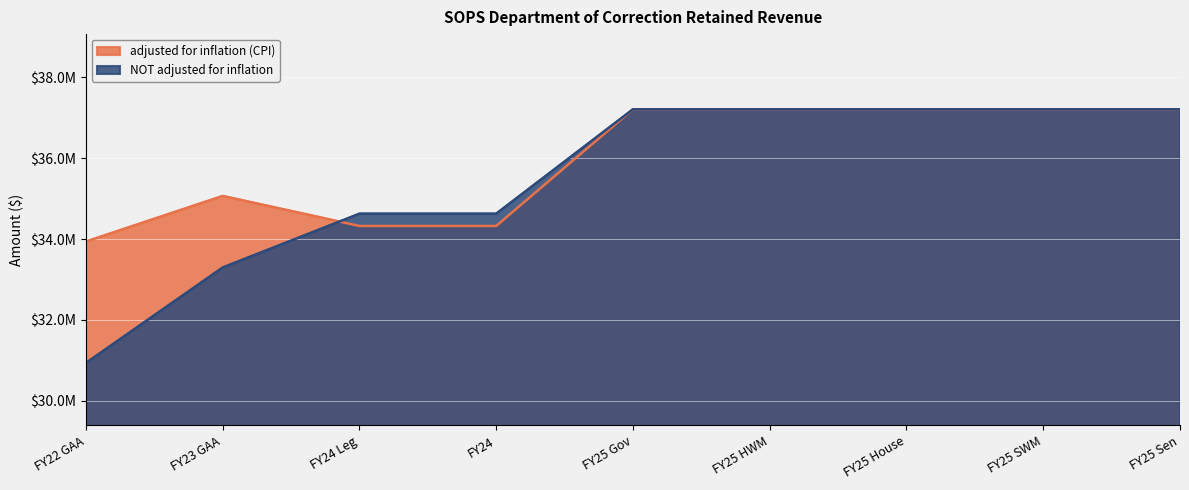

What is the sum of the NOT adjusted for inflation values at FY24 Leg and FY25 Gov?

71840923